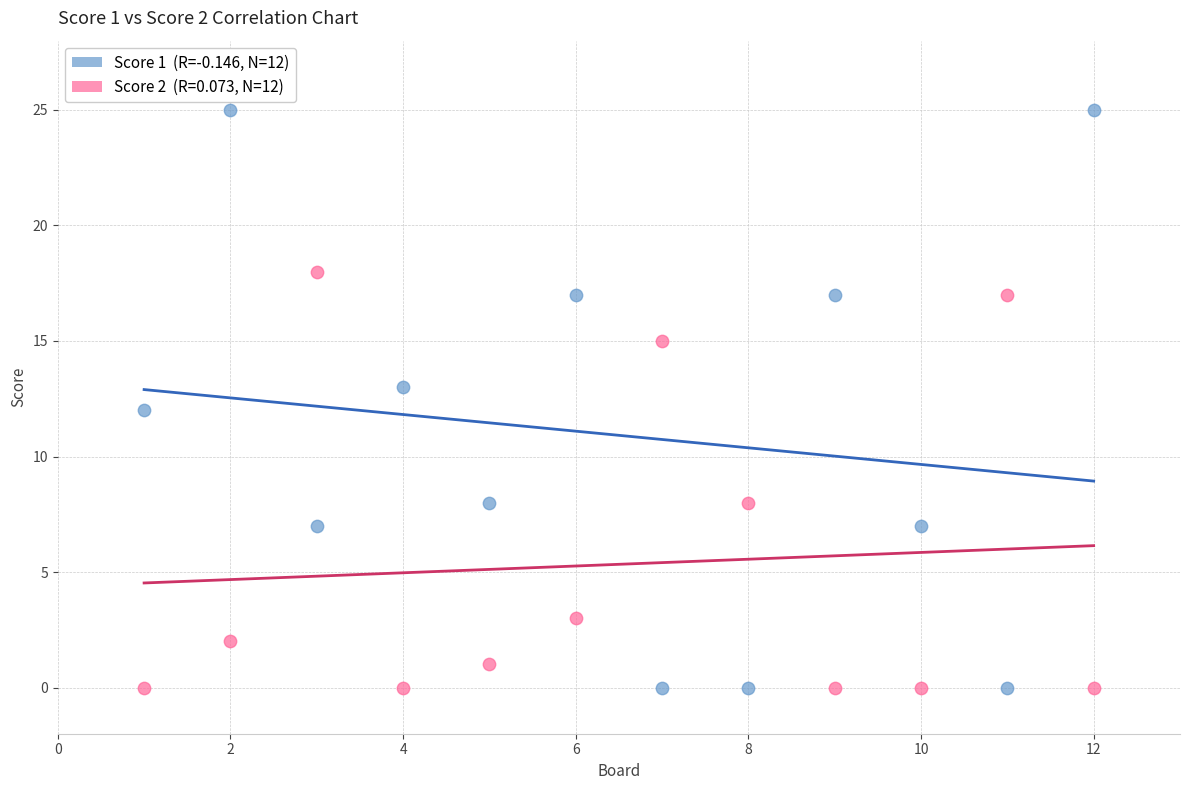

Across all data points, what is the range of X values (max minus min)?

11